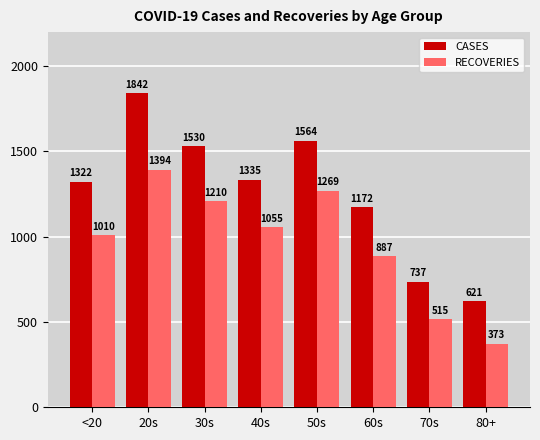

Between 40s and 60s, which series saw the biggest shift?

RECOVERIES